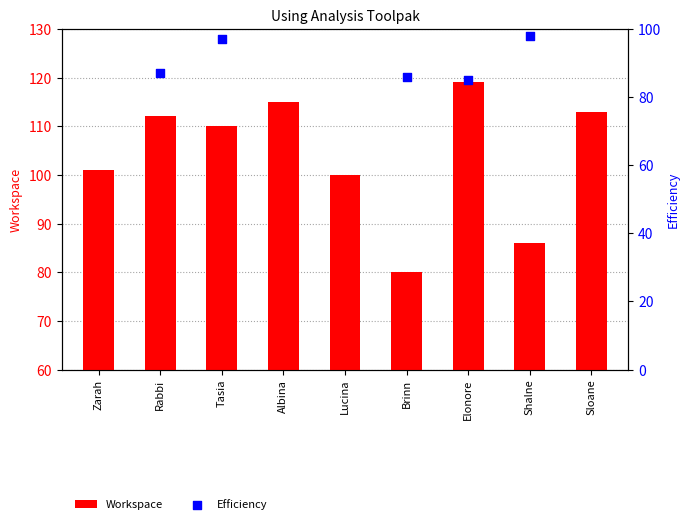

What is the total value across all series at Elonore?

204